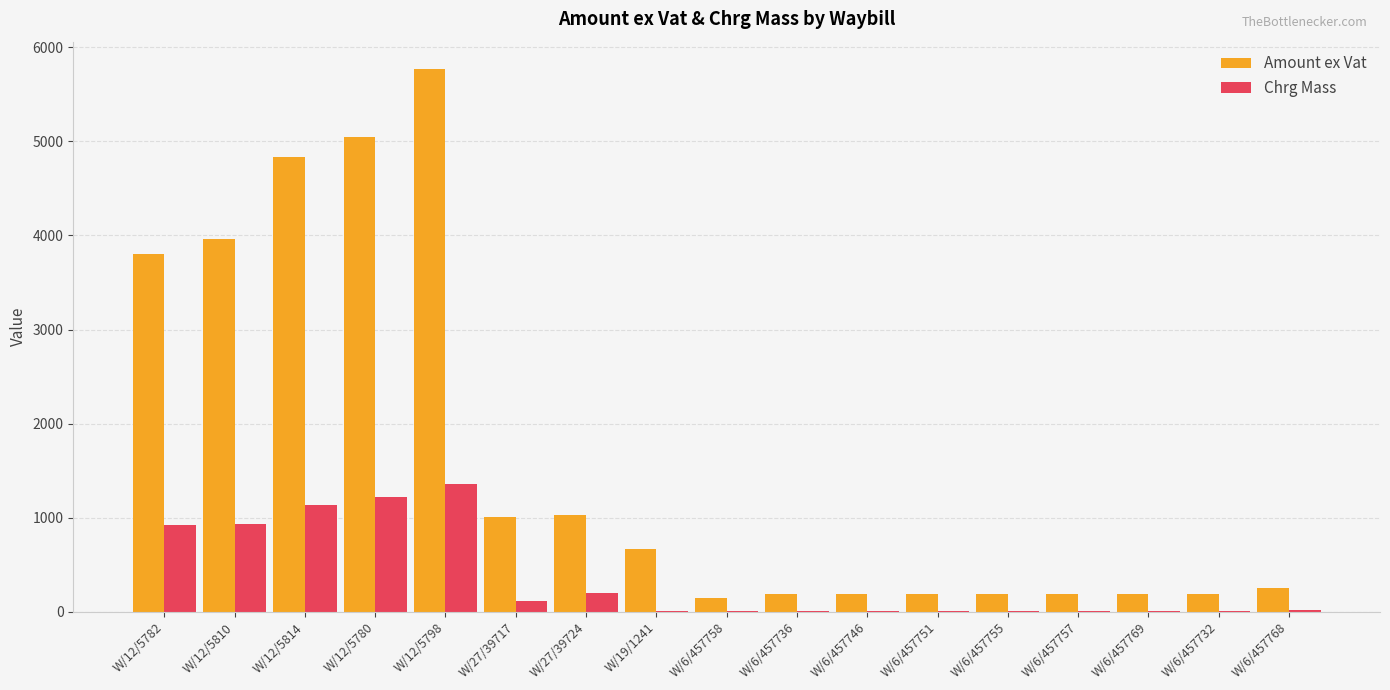

How many distinct data groups are displayed?

2